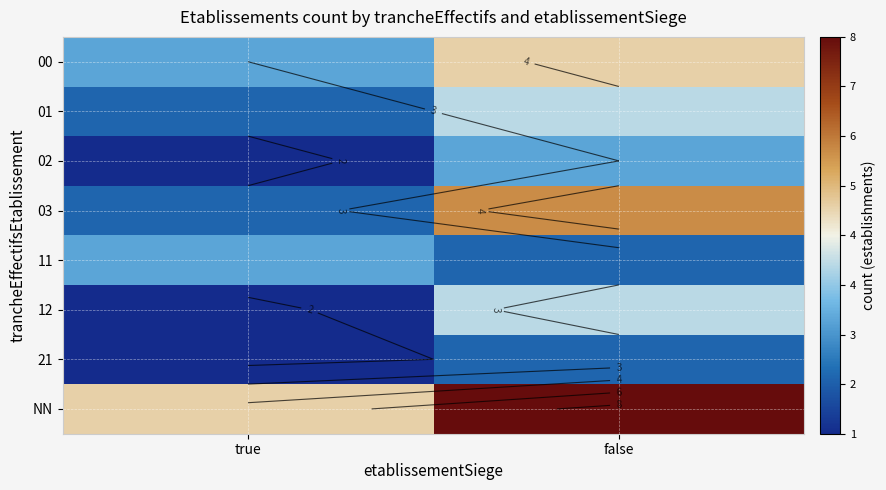

Count the number of categories in the chart.

2